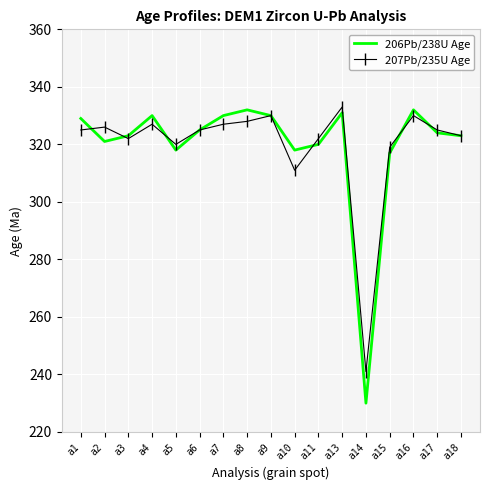

At how many categories does at least one series exceed 235?

17